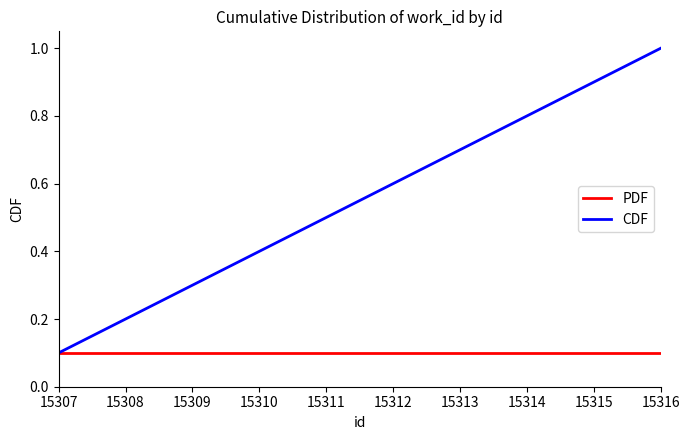

Which series changed the most between 15308 and 15314?

CDF